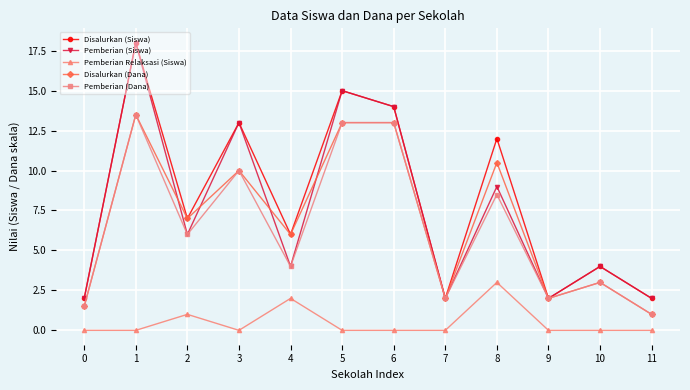

What is the total value across all series at 10?

14.0